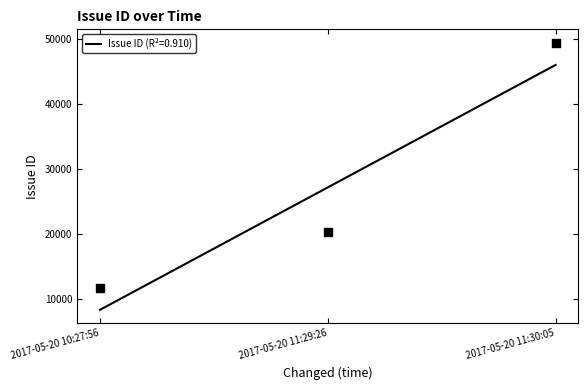

Between 2017-05-20 11:29:26 and 2017-05-20 10:27:56, which is larger?

2017-05-20 11:29:26